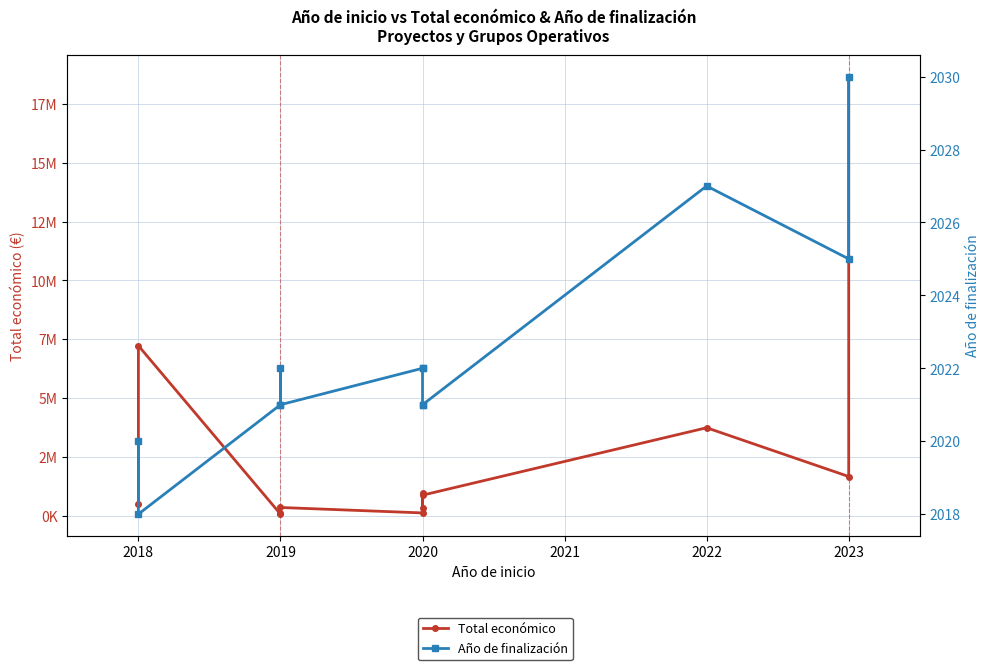

Reading right to left, list all the values displayed in this chart.

Total económico: 18656636	1664600	3736434	872091	308500	984755	117428	348210	133702	67361	7222818	479500
Año de finalización: 2030	2025	2027	2021	2021	2022	2022	2021	2022	2021	2018	2020